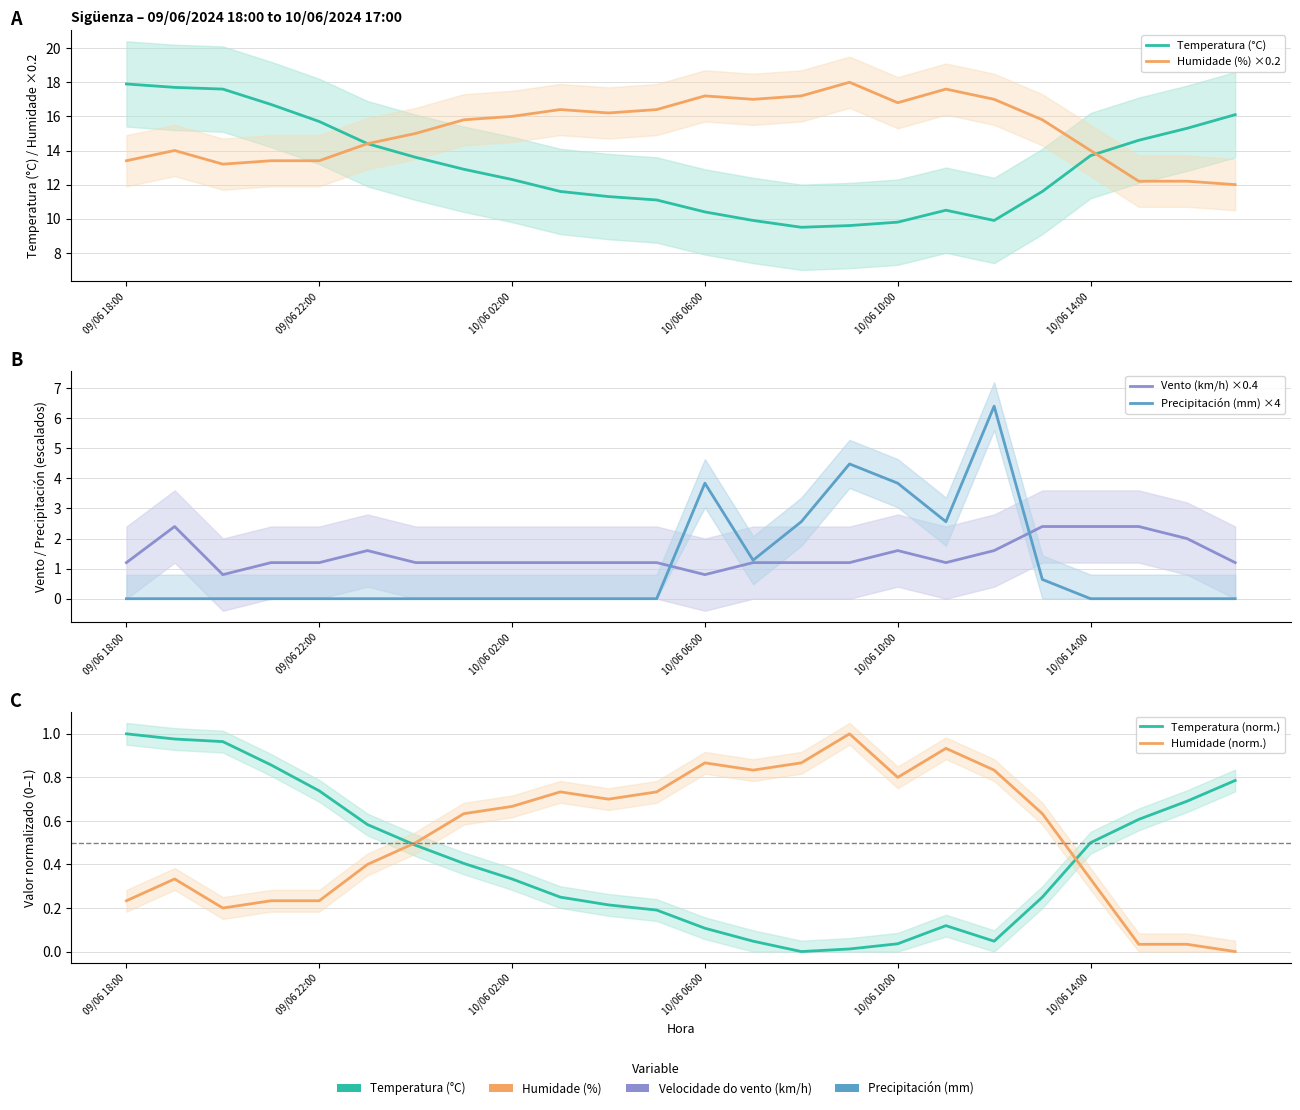

Is it true that Humidade (norm.) equals 0.3 at 14?

False